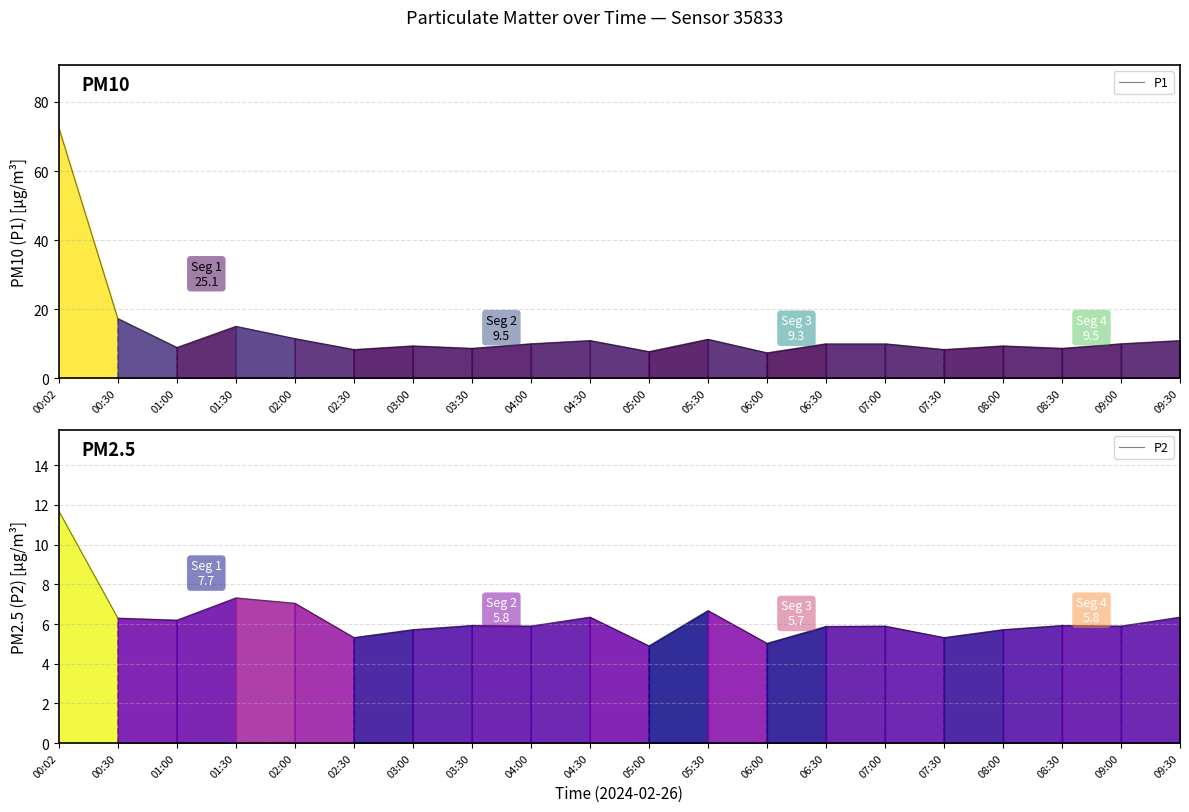

Which series has the widest spread of values?

P1